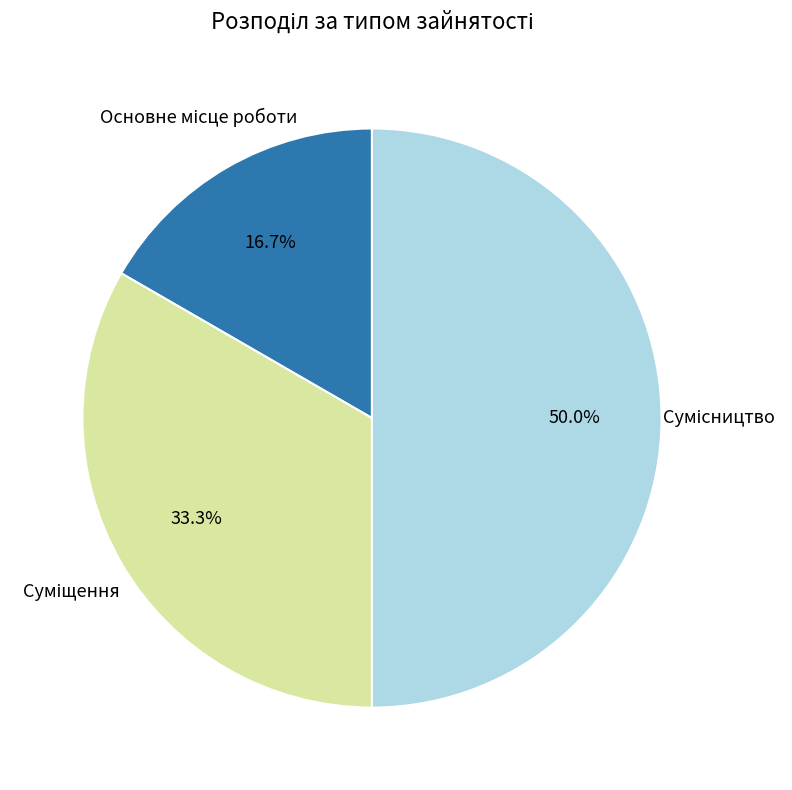

To the nearest percent, what is the difference between the largest and smallest slice percentages?

33%